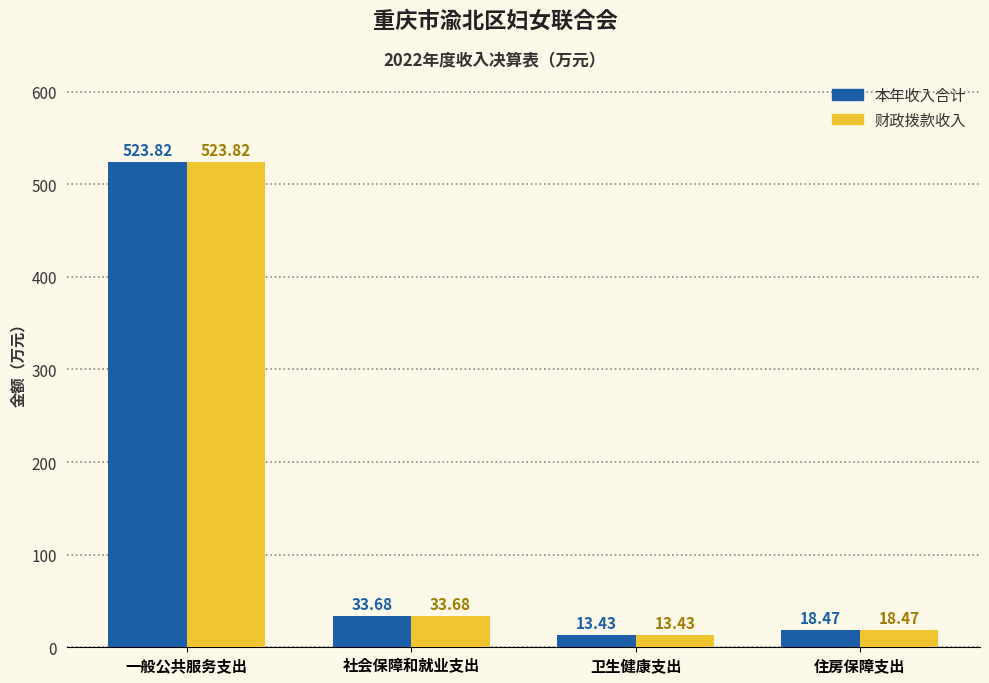

What is the sum of the 财政拨款收入 values at 卫生健康支出 and 社会保障和就业支出?

47.1